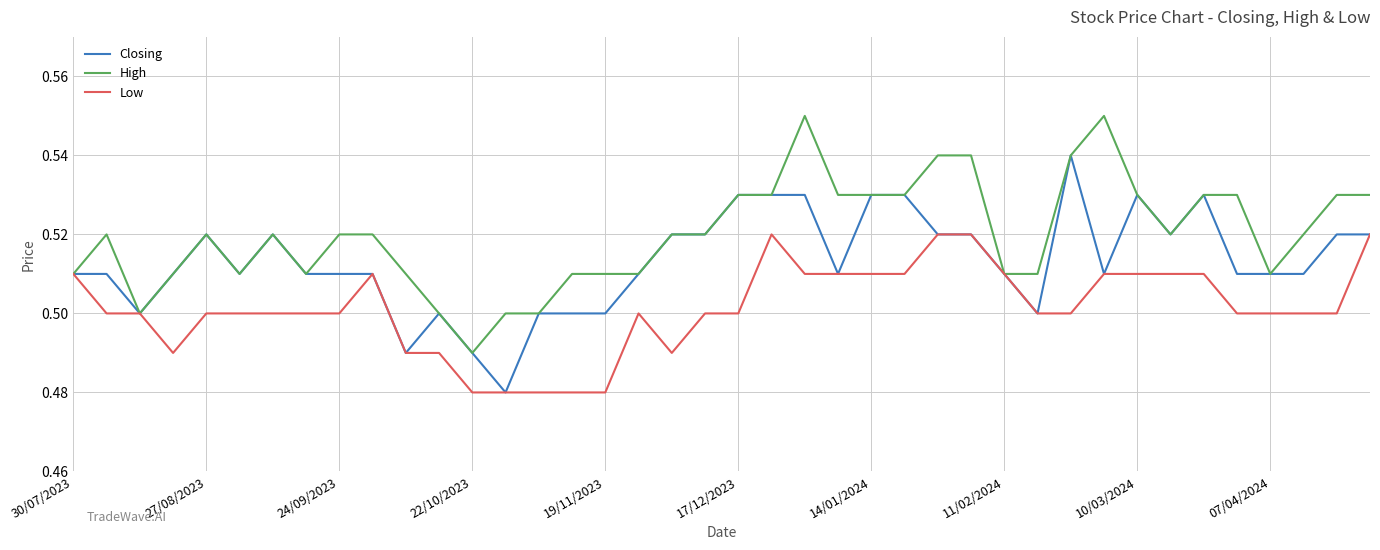

Which series has the largest total across all categories?

High